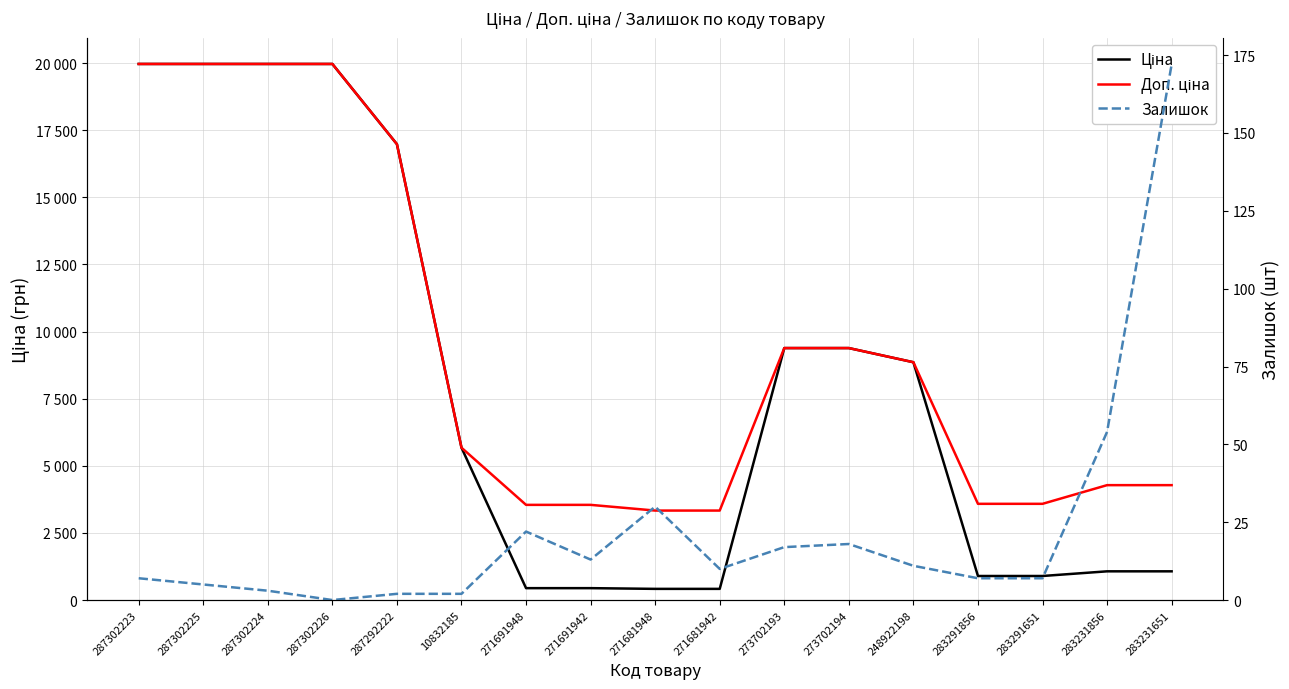

What are all the series names shown in the legend?

Ціна, Доп. ціна, Залишок